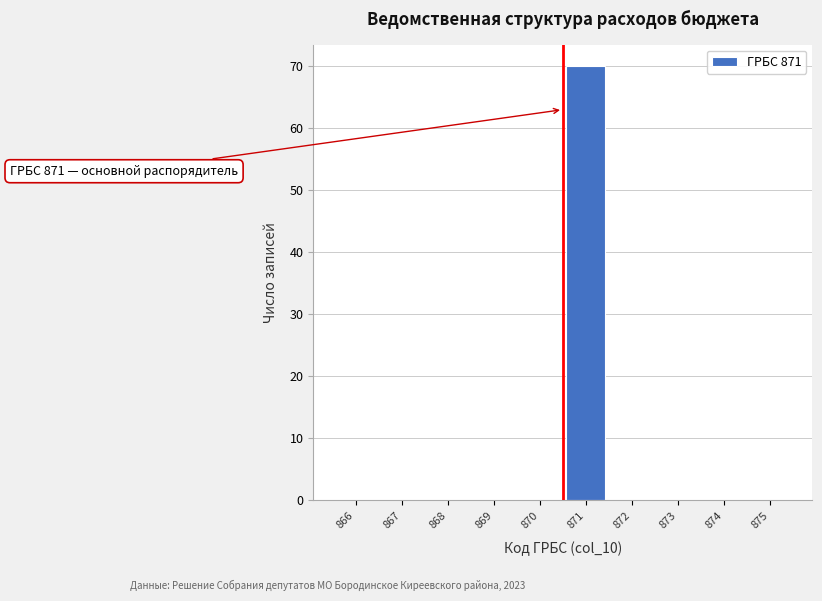

Reading right to left, list all the values displayed in this chart.

875=0	874=0	873=0	872=0	871=70	870=0	869=0	868=0	867=0	866=0